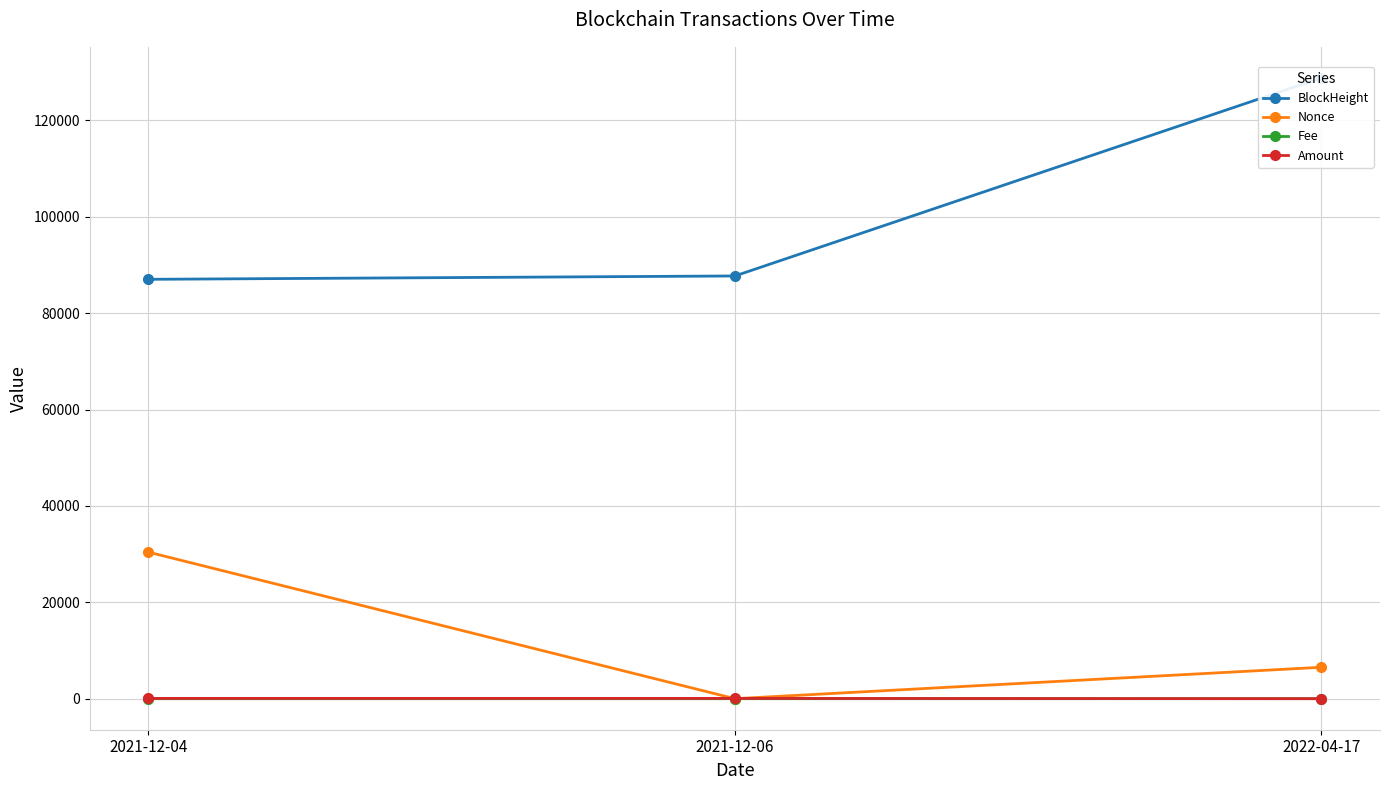

Reading left to right, extract all data points from this chart.

BlockHeight: 2021-12-04=87015.0	2021-12-06=87711.0	2022-04-17=128813.0
Nonce: 2021-12-04=30403.0	2021-12-06=0.0	2022-04-17=6518.0
Fee: 2021-12-04=0.1	2021-12-06=0.0	2022-04-17=0.0
Amount: 2021-12-04=60.7	2021-12-06=59.7	2022-04-17=0.0